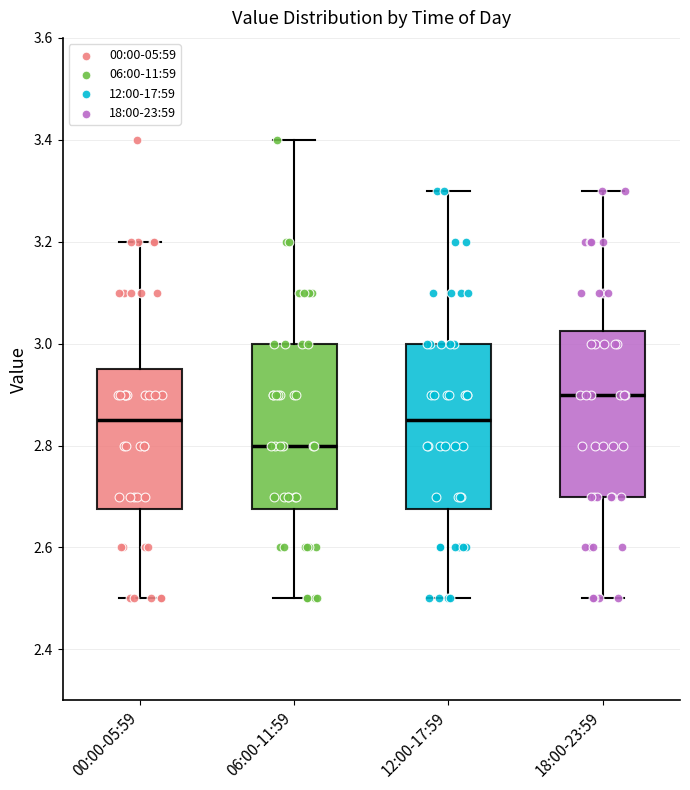

Reading left to right, transcribe this box plot: for each box, give where its median line is, the range the box spans, and where its two whiskers end, as read against the y-axis. The values are not printed on the chart, so give them approximately, as read against the axis.

00:00-05:59: median 2.86, box 2.68 to 2.96, whiskers 2.50 to 3.20
06:00-11:59: median 2.80, box 2.68 to 3.00, whiskers 2.50 to 3.40
12:00-17:59: median 2.86, box 2.68 to 3.00, whiskers 2.50 to 3.30
18:00-23:59: median 2.90, box 2.70 to 3.02, whiskers 2.50 to 3.30